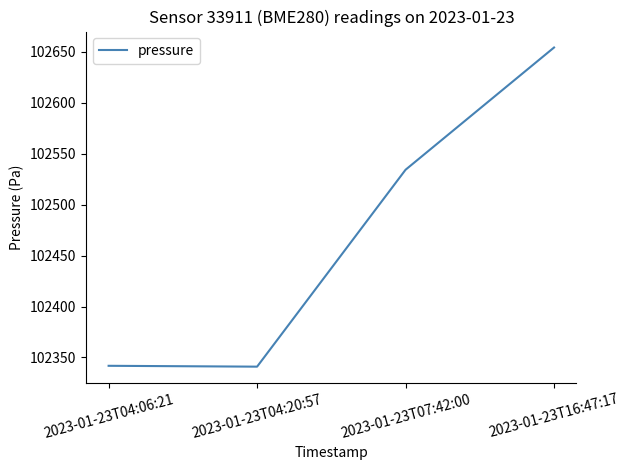

Count the number of categories in the chart.

4